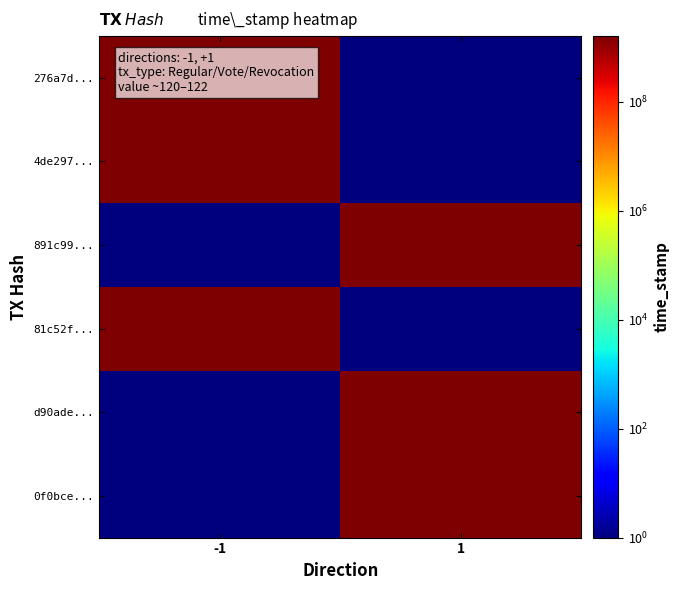

Reading left to right, transcribe all the data shown in this chart.

276a7d...: -1=1597445156	1=1
4de297...: -1=1597421175	1=1
891c99...: -1=1	1=1597403921
81c52f...: -1=1570567886	1=1
d90ade...: -1=1	1=1570518069
0f0bce...: -1=1	1=1569826601